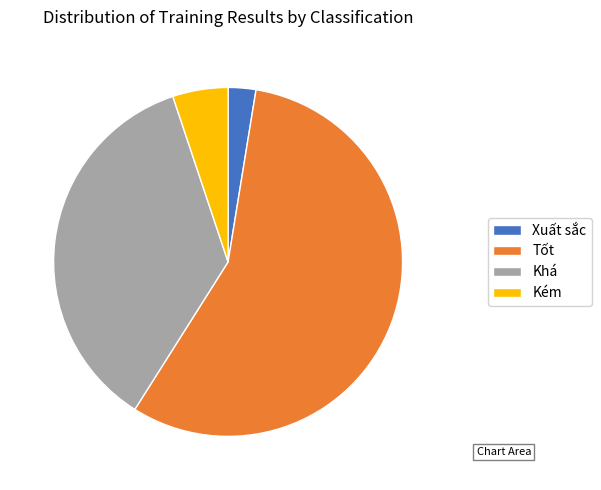

How many slices are in this pie chart?

4